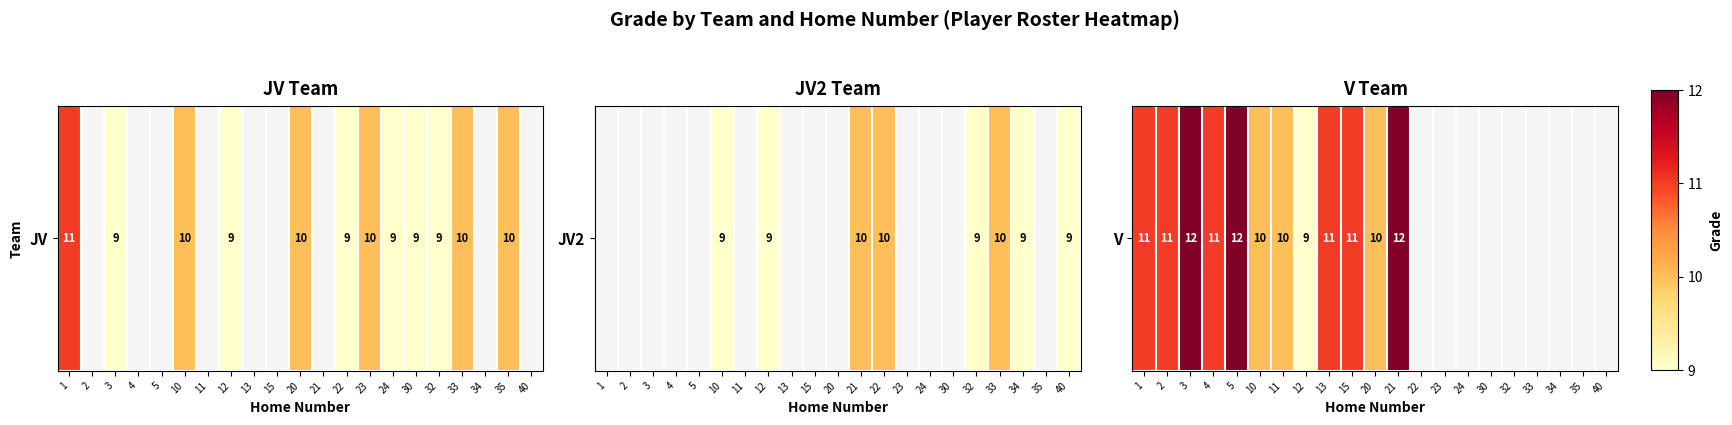

Where is the data nearest to the value 10?

10